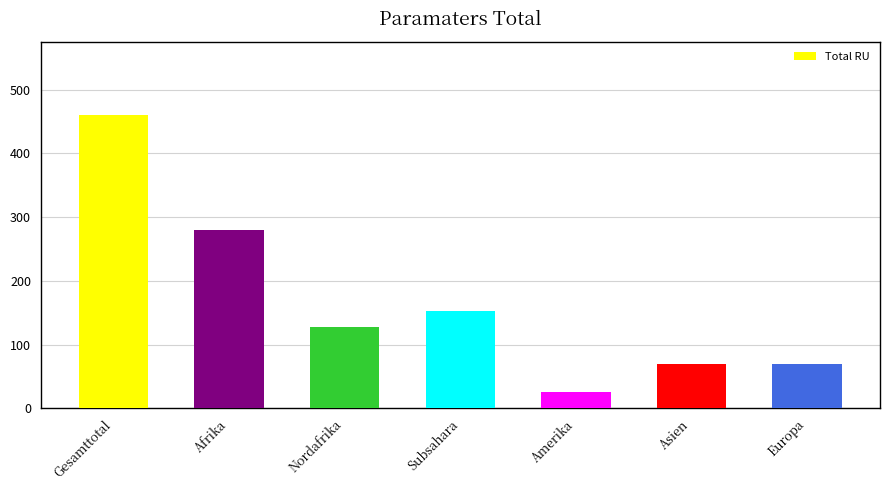

How many distinct data groups are displayed?

1